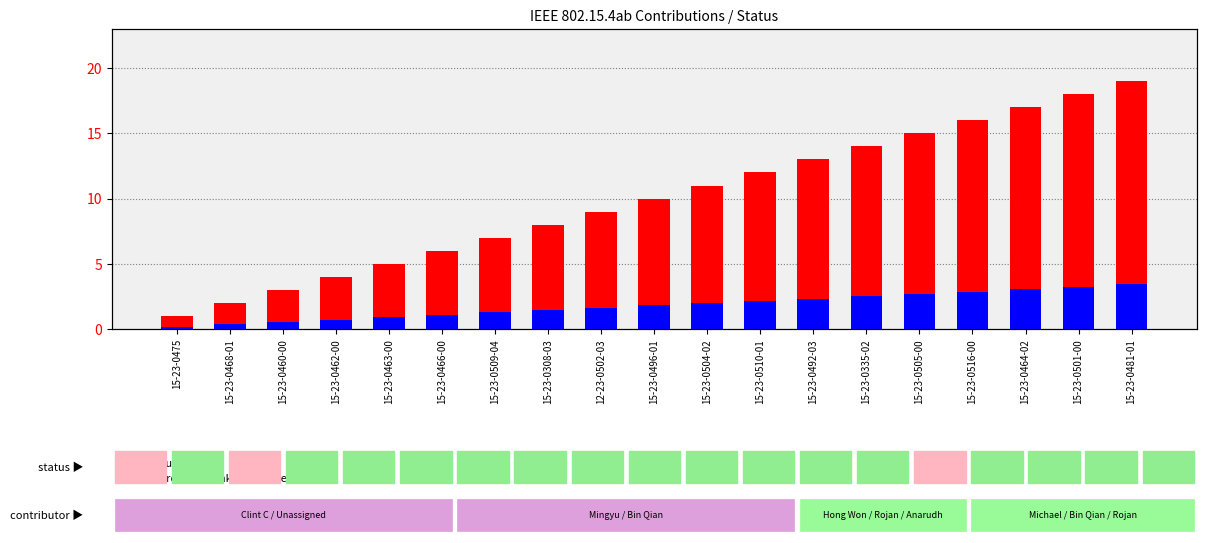

At which label does count first exceed 10?

15-23-0504-02